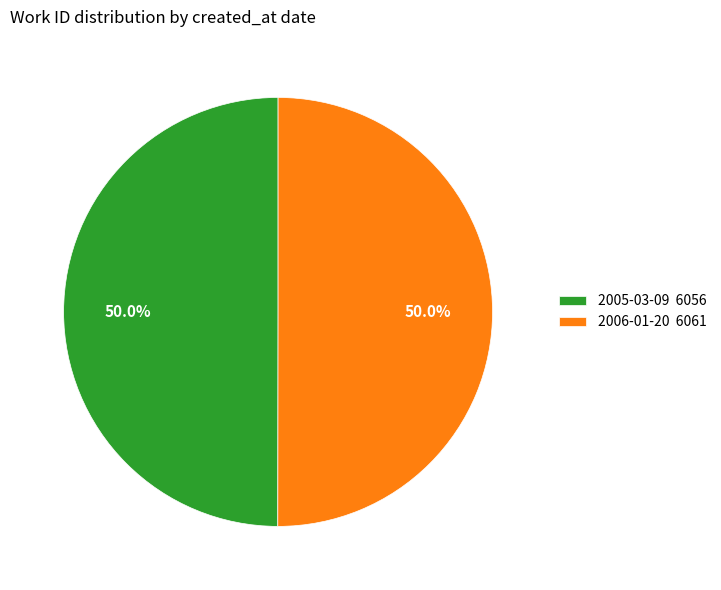

Combined, do 2006-01-20 and 2005-03-09 account for over 50%?

Yes